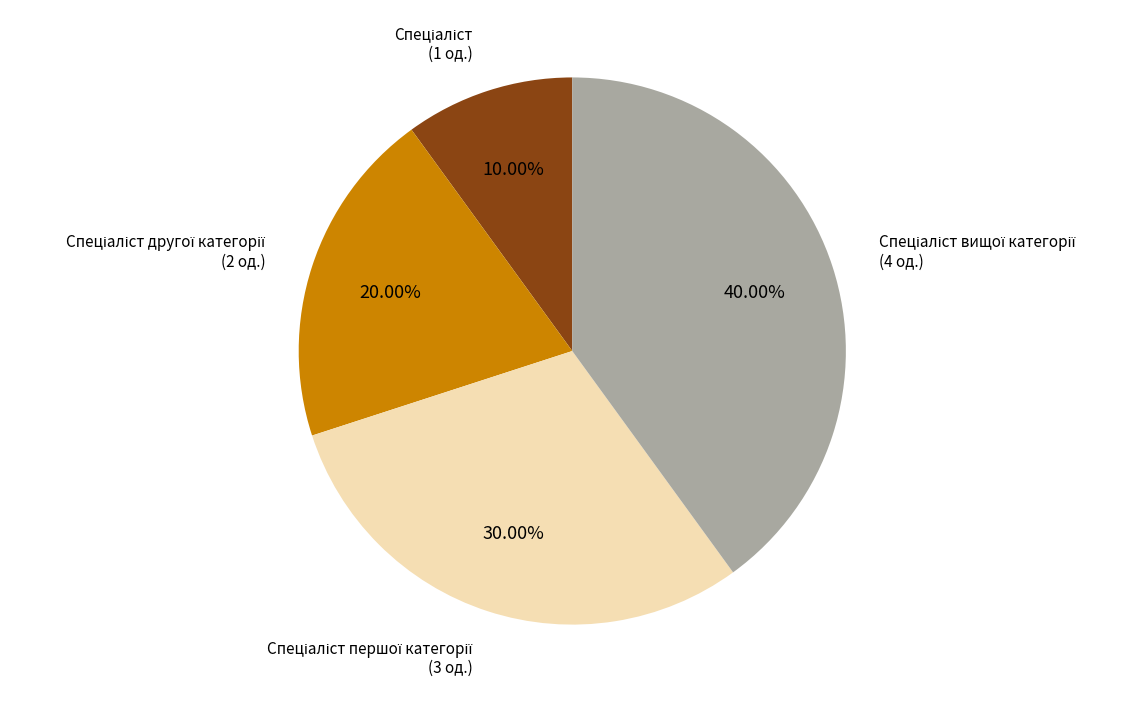

How many segments does this pie chart have?

4